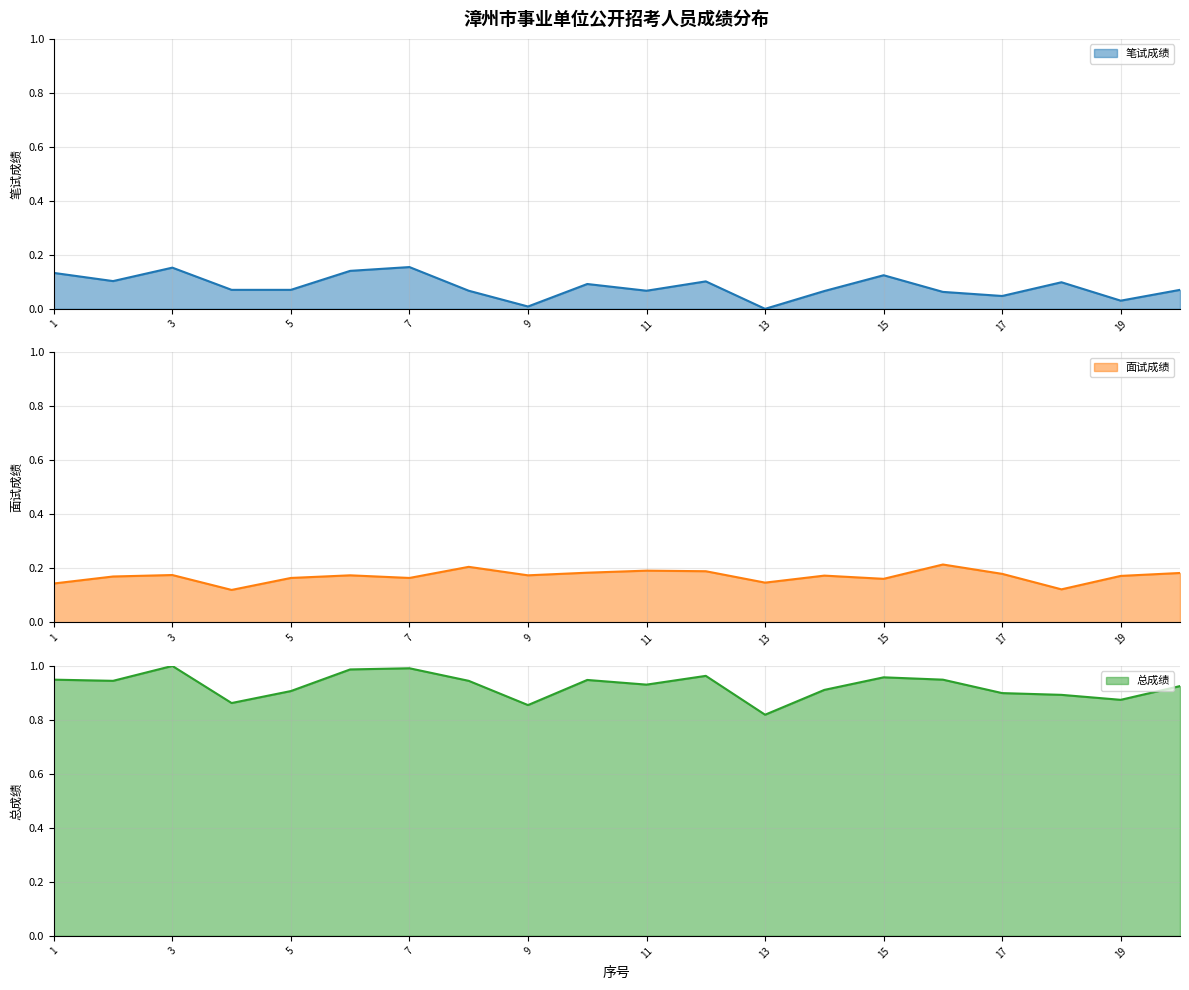

What is the total value across all series at 16?

1.2